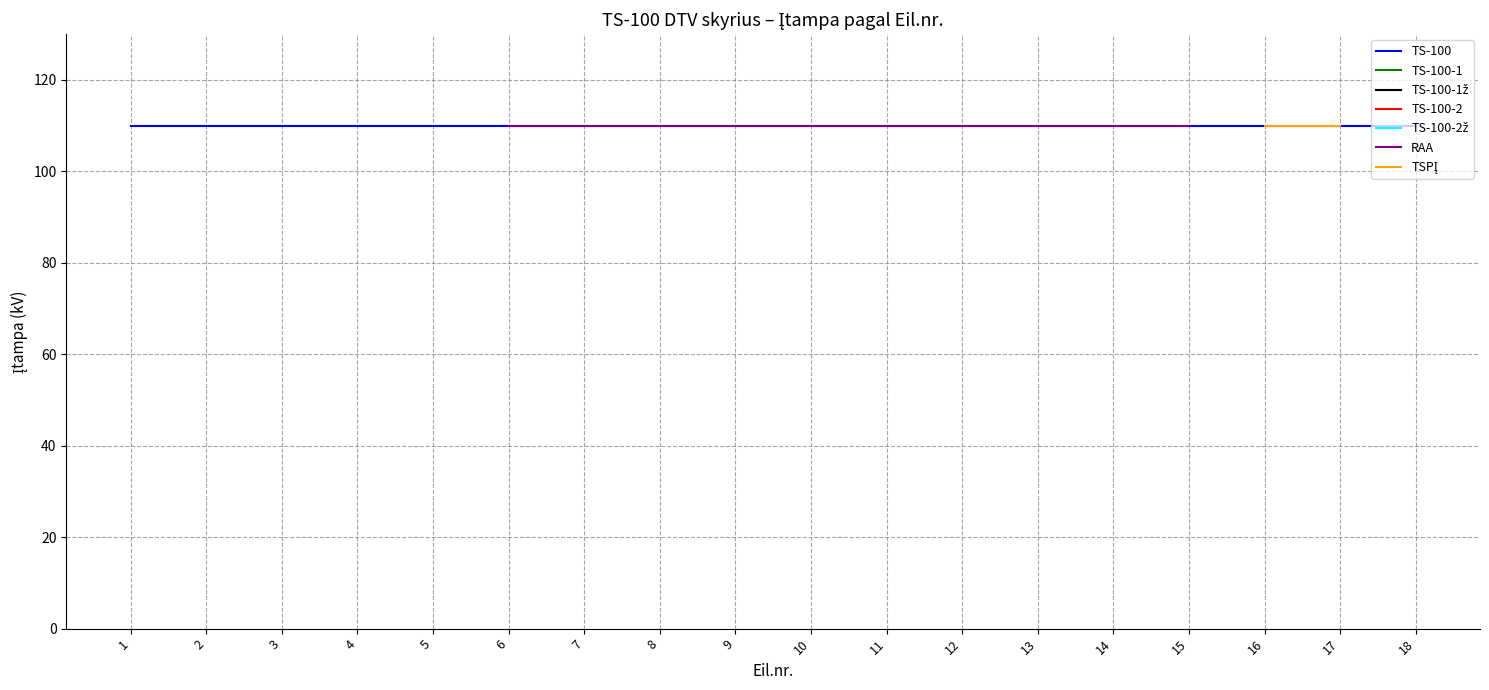

At how many categories does at least one series exceed 0?

18